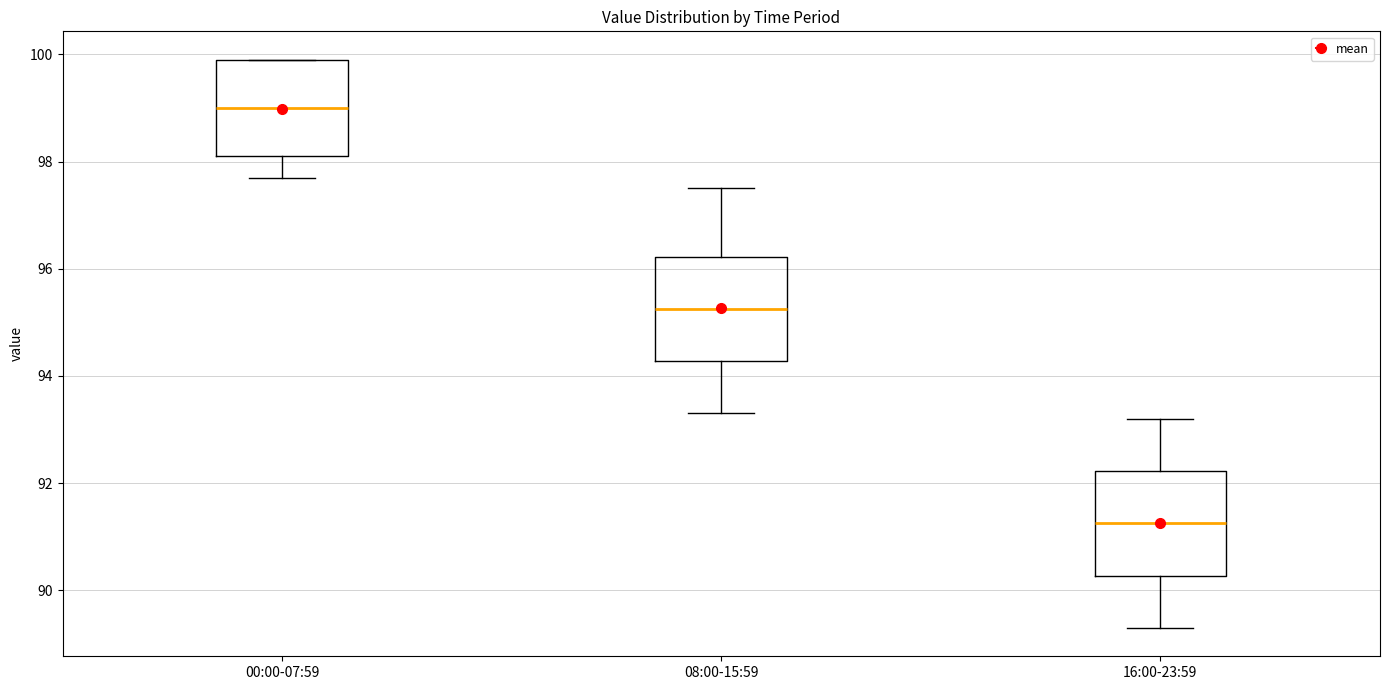

Reading left to right, transcribe this box plot: for each box, give where its median line is, the range the box spans, and where its two whiskers end, as read against the y-axis. The values are not printed on the chart, so give them approximately, as read against the axis.

00:00-07:59: median 99.0, box 98.2 to 100.0, whiskers 97.8 to 100.0
08:00-15:59: median 95.2, box 94.2 to 96.2, whiskers 93.4 to 97.6
16:00-23:59: median 91.2, box 90.2 to 92.2, whiskers 89.4 to 93.2